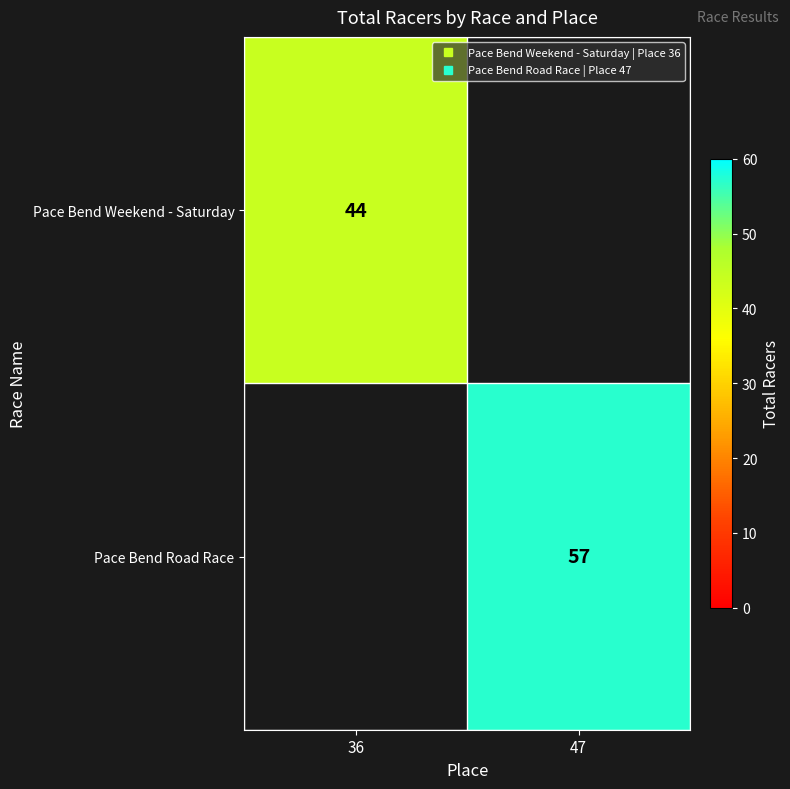

What is the difference between the Pace Bend Road Race values at 47 and 36?

57